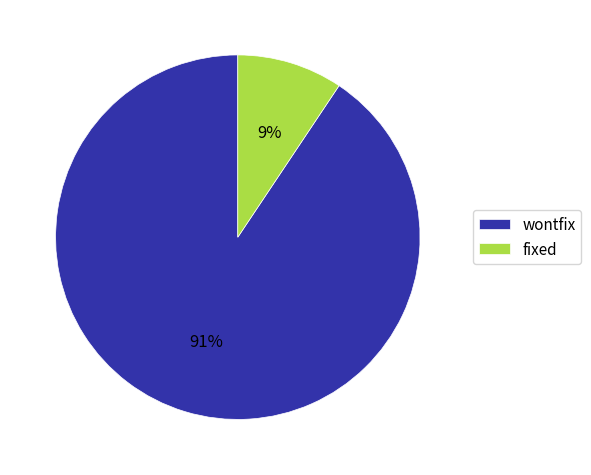

Which slice is the smallest?

fixed